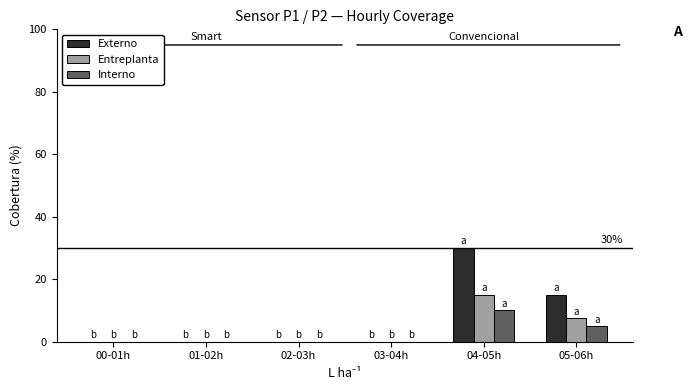

Reading right to left, list all the values displayed in this chart.

Externo: 15.0	30.0	0.0	0.0	0.0	0.0
Entreplanta: 7.5	15.0	0.0	0.0	0.0	0.0
Interno: 5.0	10.0	0.0	0.0	0.0	0.0